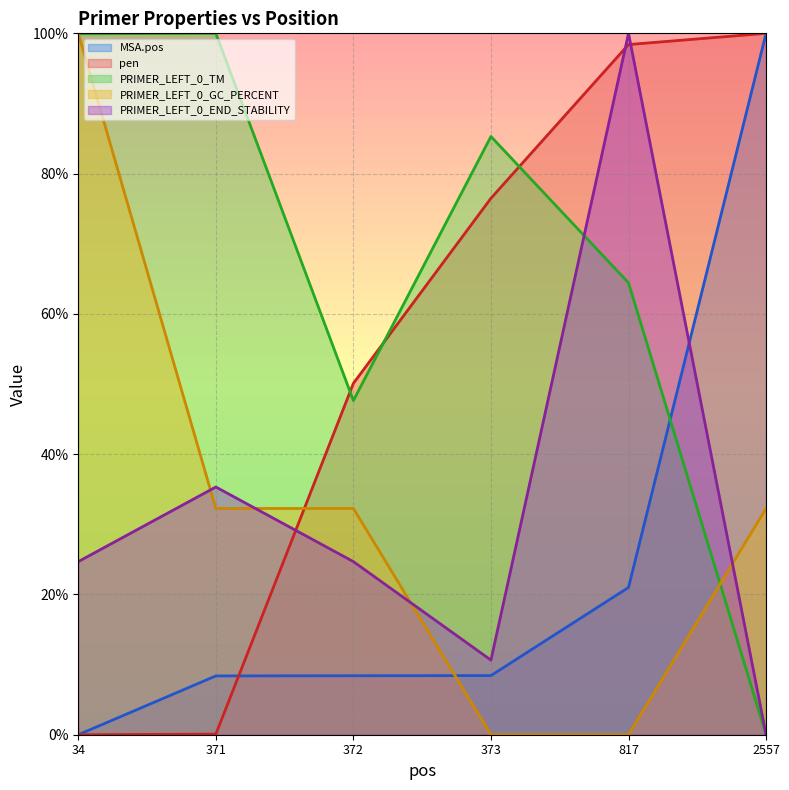

What is the difference between the maximum and second lowest values in the PRIMER_LEFT_0_END_STABILITY series?

89.4